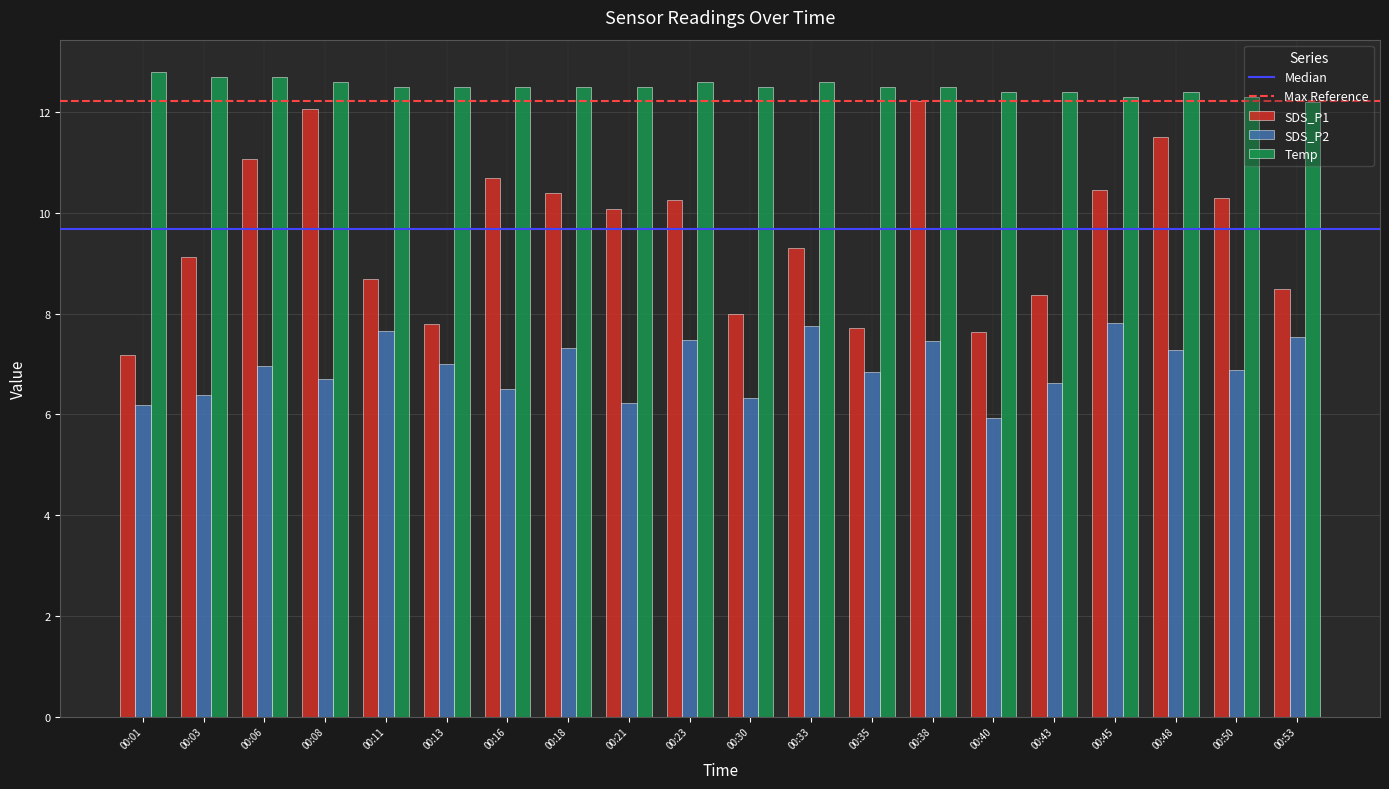

What is the value of the SDS_P1 bar at the 11th from the left?

8.0